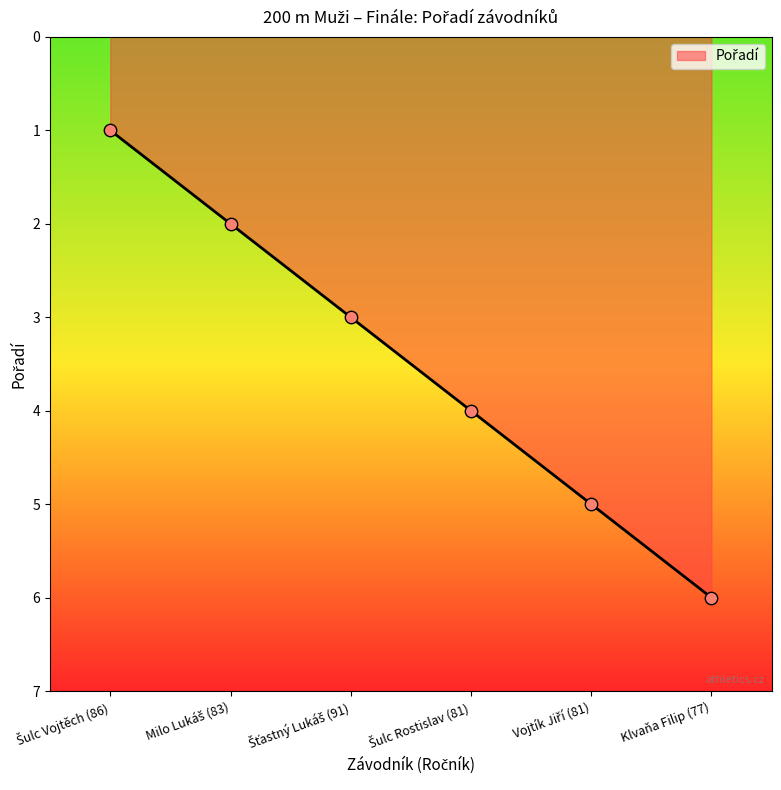

What is the greatest value displayed?

6